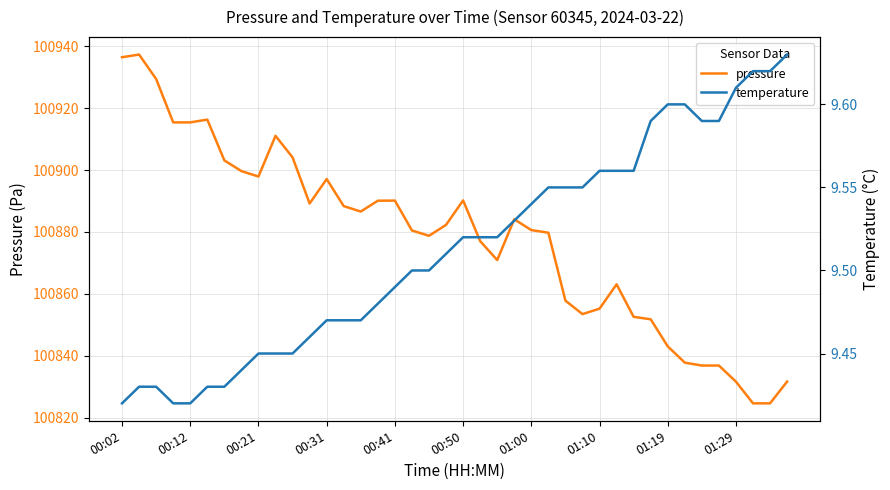

Where is temperature nearest to the value 9?

00:02